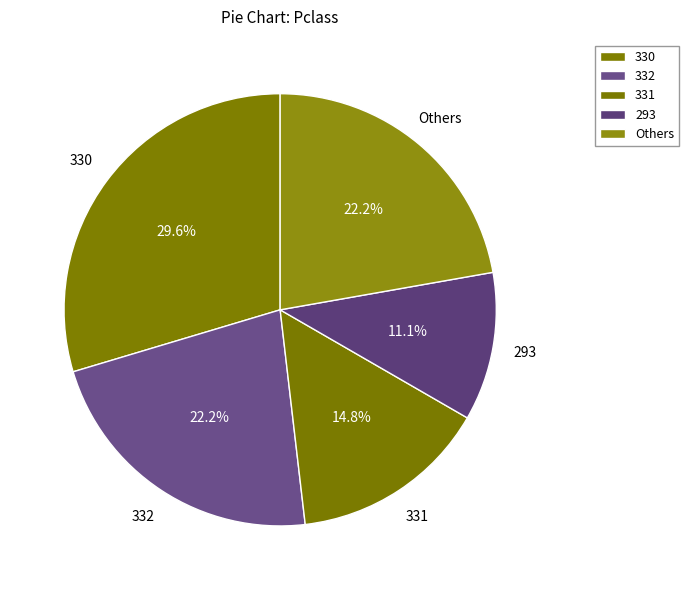

How many segments does this pie chart have?

5